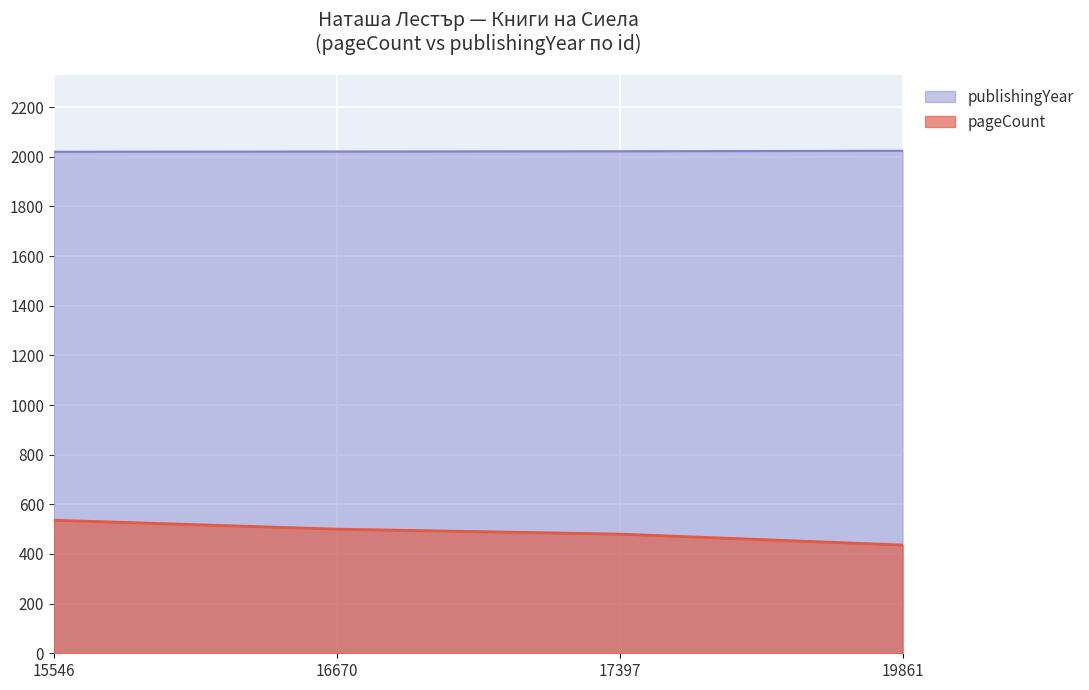

How many lines are shown in the chart?

2